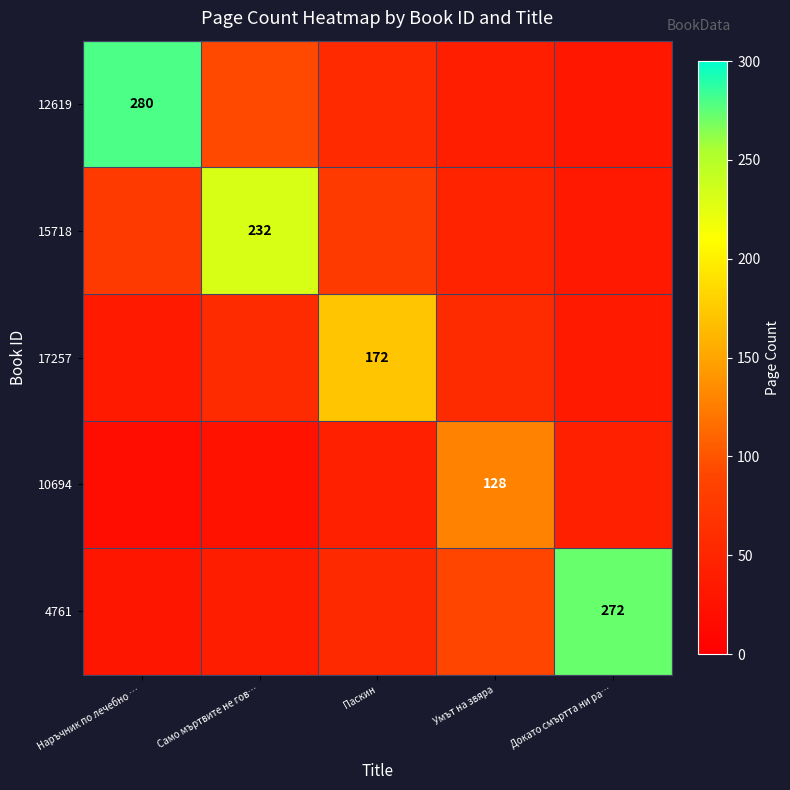

Rank the series by their maximum value, from highest to lowest.

12619, 4761, 15718, 17257, 10694